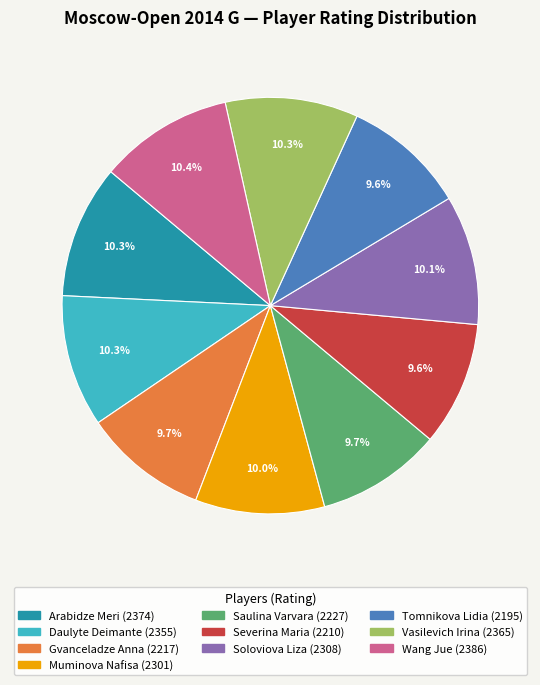

What is the ratio of the value at Vasilevich Irina to the value at Soloviova Liza?

1.0